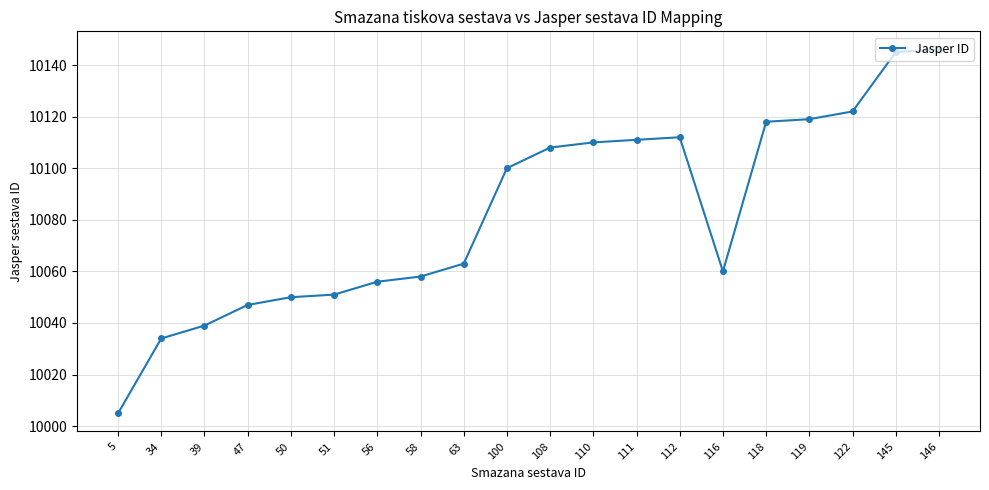

What is the value of the 5th point from the left?

10050